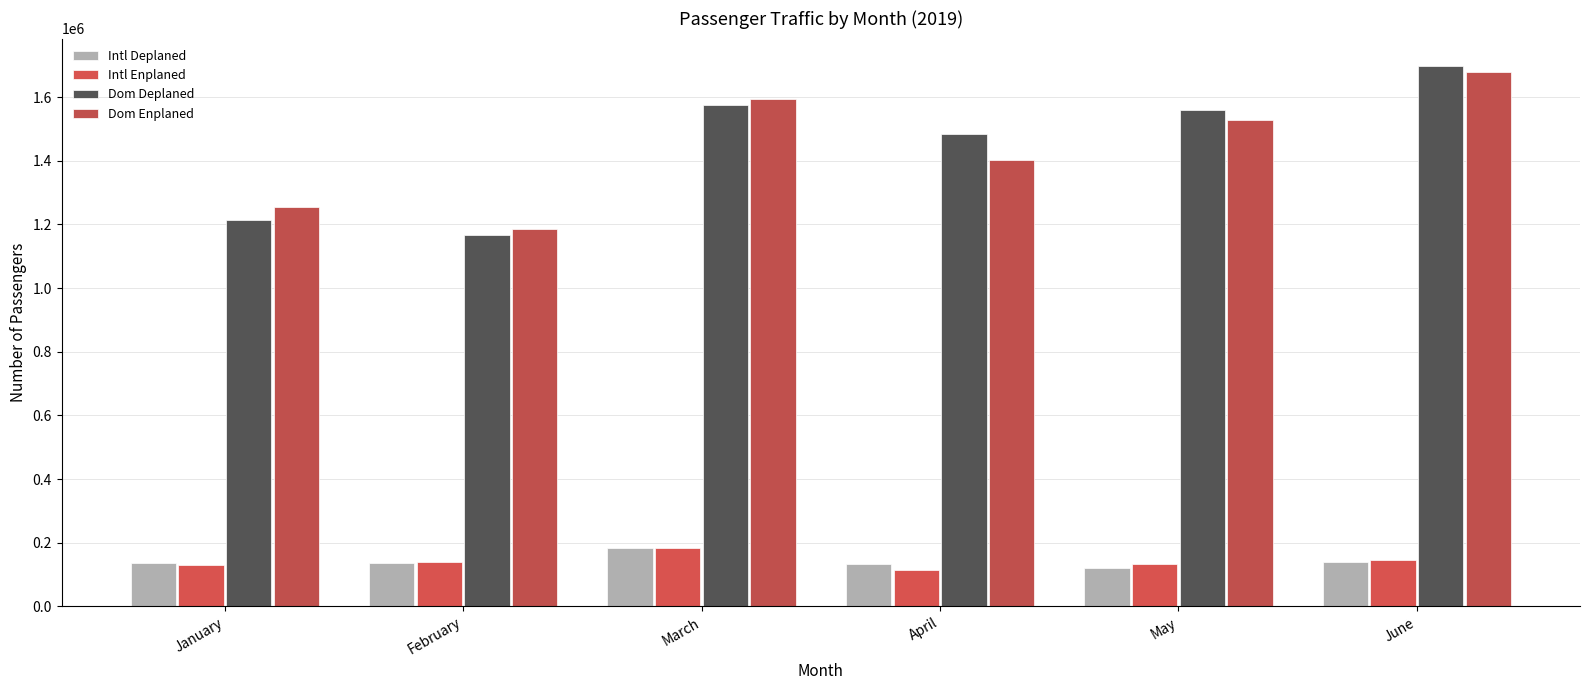

Which series has the widest spread of values?

Dom Deplaned